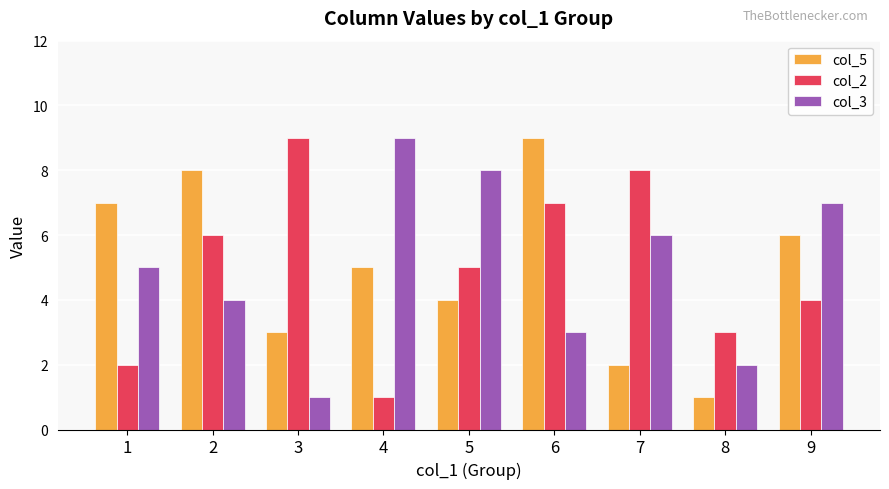

Is it true that col_5 equals 2 at 3?

False